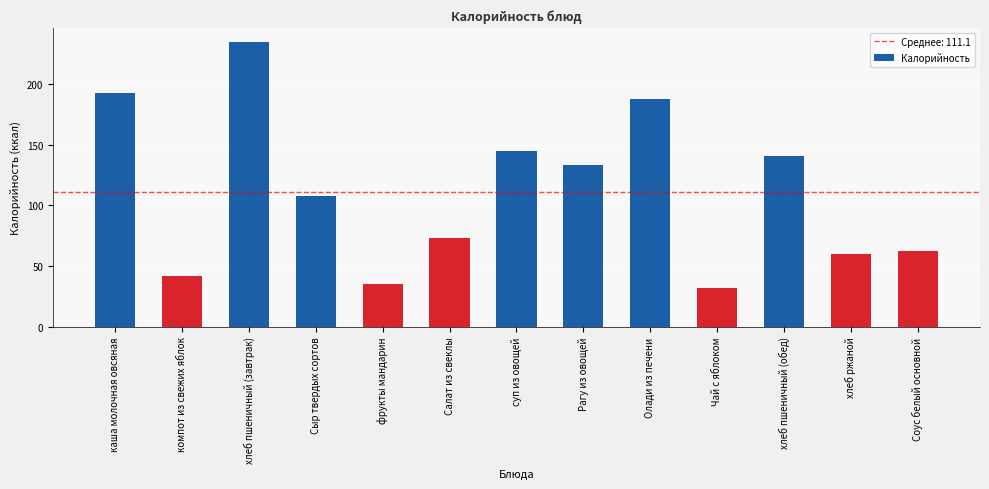

Reading right to left, what are all the values shown in this chart?

62.4	59.8	140.6	31.7	187.5	133.3	144.9	73.4	35.0	107.5	234.4	41.6	192.7